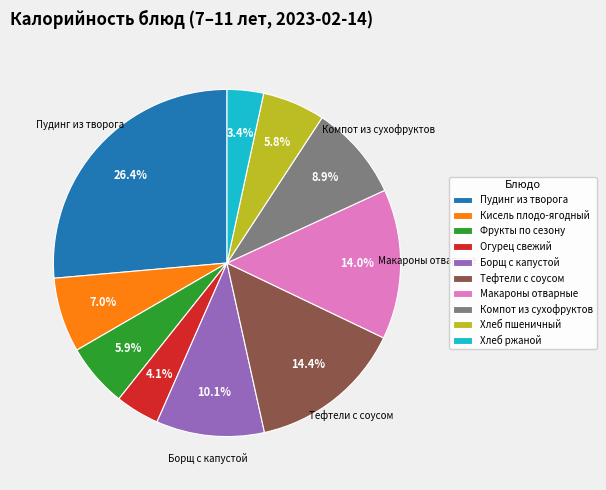

Which slice is the largest?

Пудинг из творога